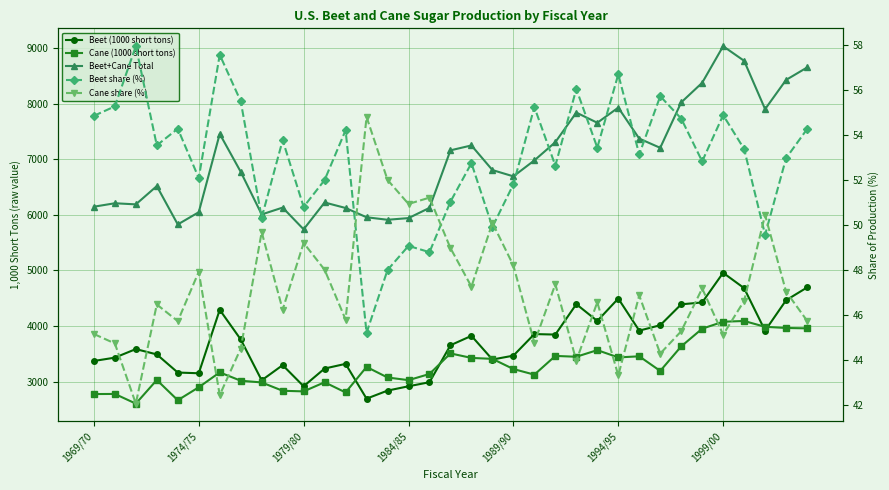

How many interior local valleys does the Cane (1000 short tons) series have?

9